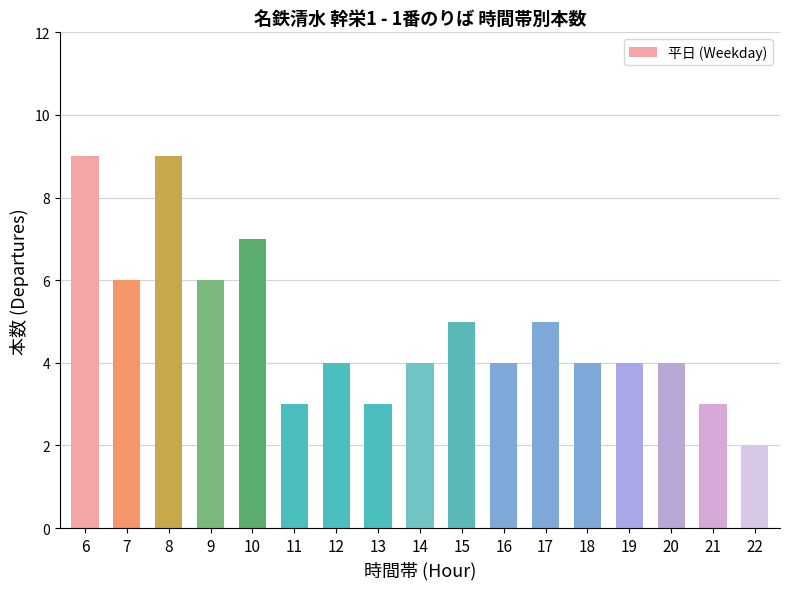

How many bars are there in total?

17